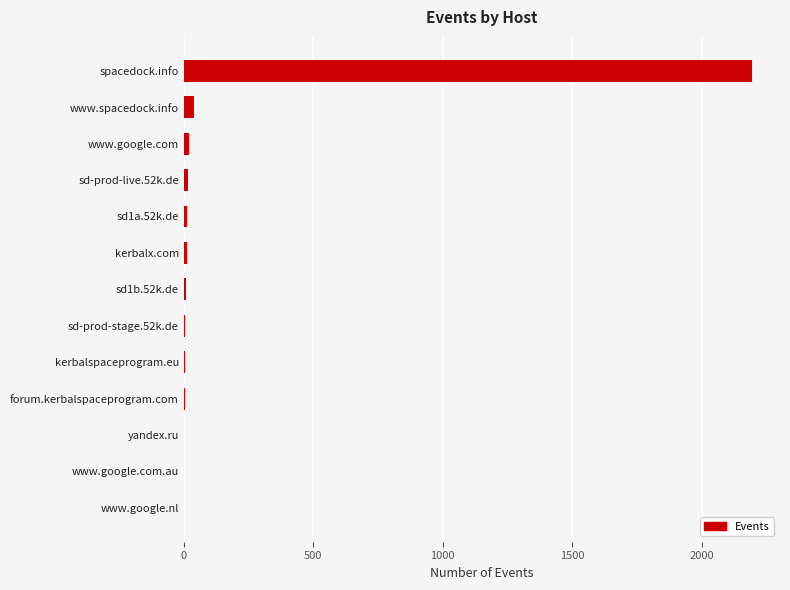

Between spacedock.info and www.google.com.au, which is larger?

spacedock.info